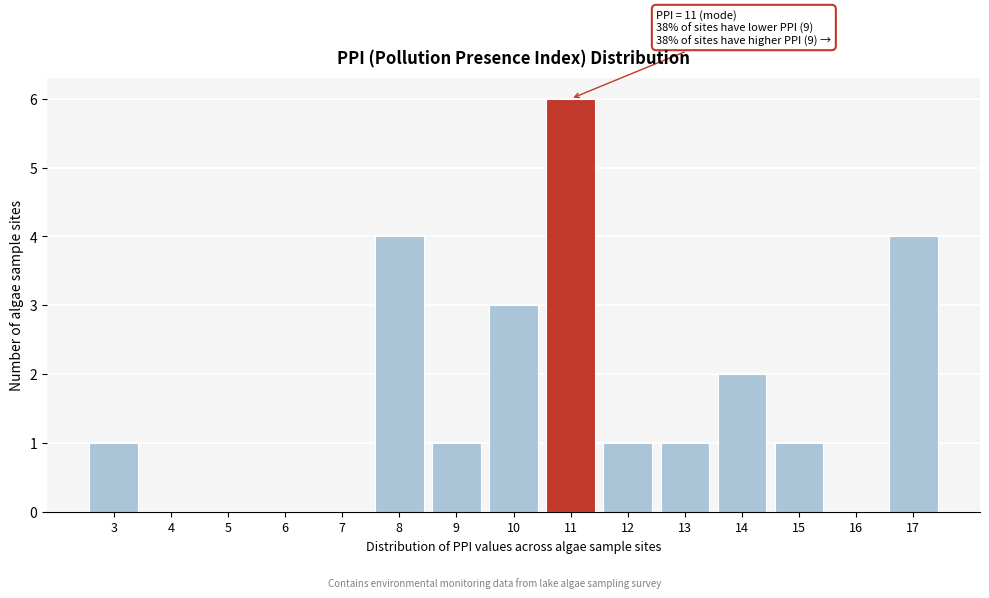

Which range on the x-axis has the tallest bar?

10.5 to 11.5